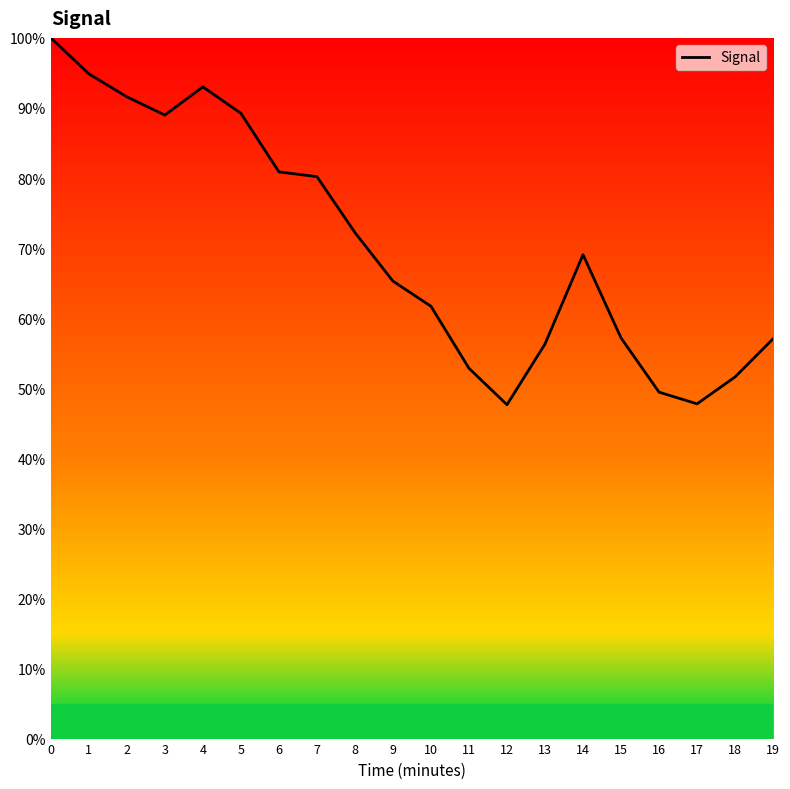

What is the difference between the second highest and minimum values?

47.2